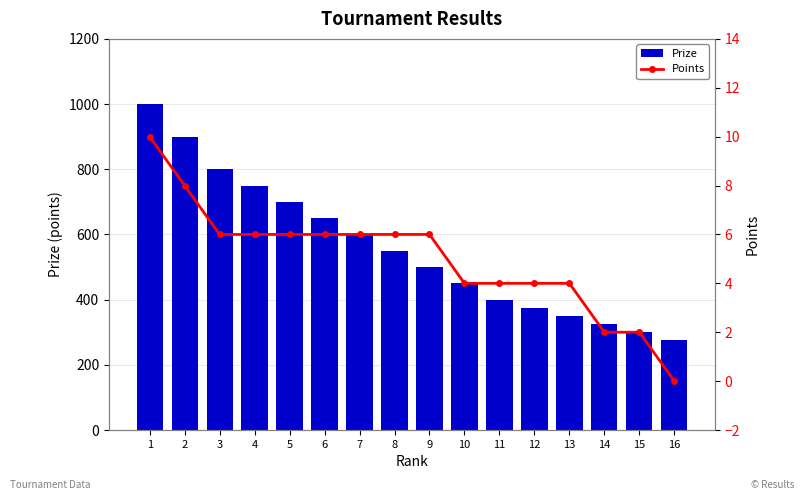

The value of Prize at 11 is 400. True or false?

True